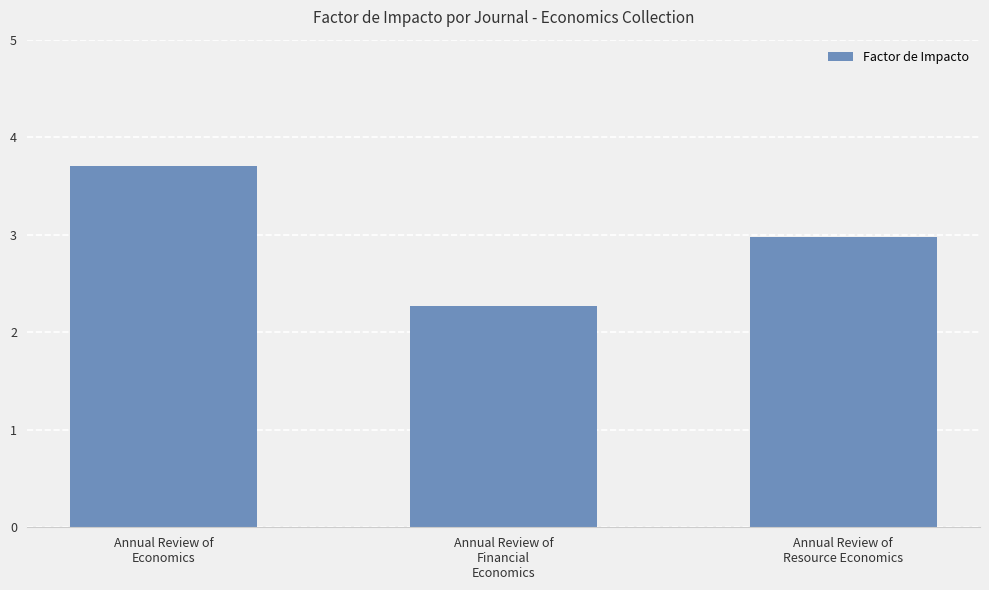

Reading left to right, what are all the values shown in this chart?

Annual Review of
Economics=3.7	Annual Review of
Financial
Economics=2.3	Annual Review of
Resource Economics=3.0